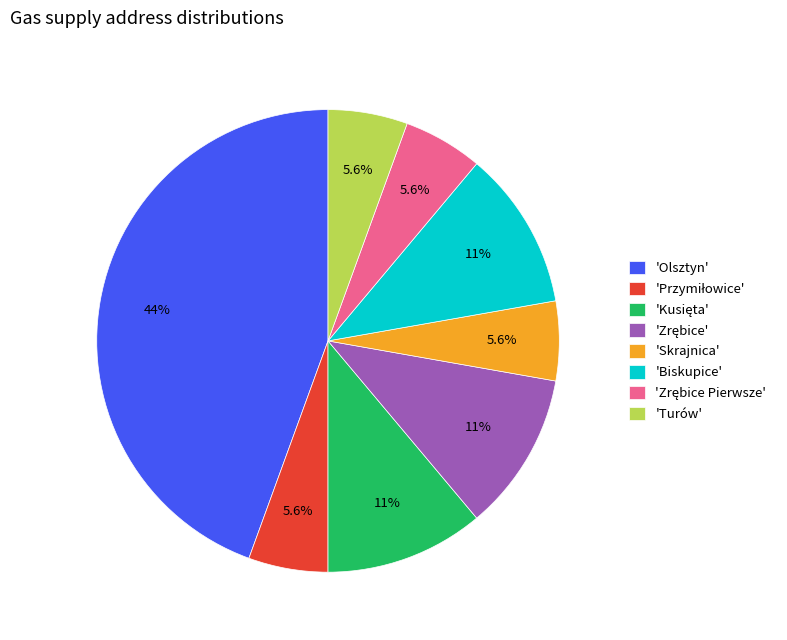

Between 'Olsztyn' and 'Turów', which is larger?

'Olsztyn'